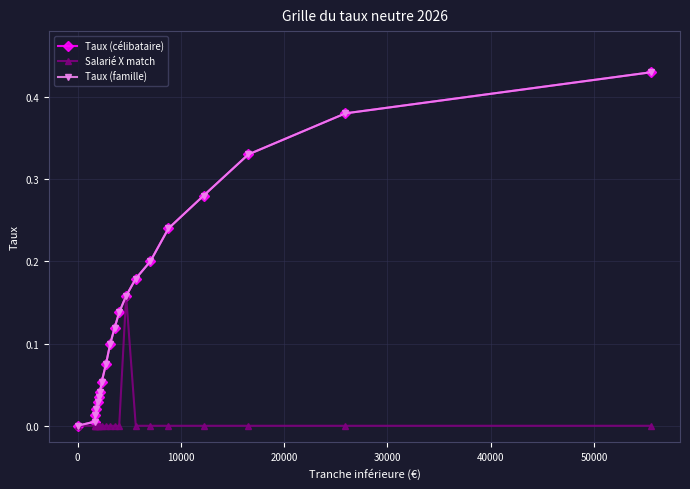

True or false: Salarié X match and Taux (famille) cross at least once.

False